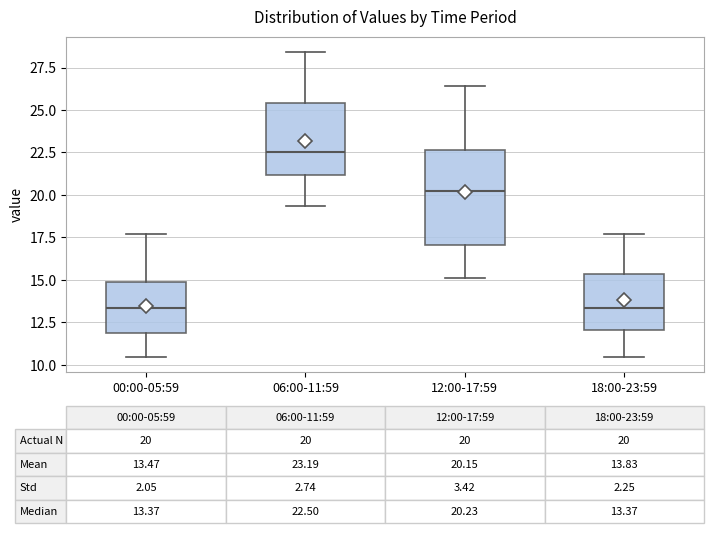

Which box's median line is the highest?

06:00-11:59